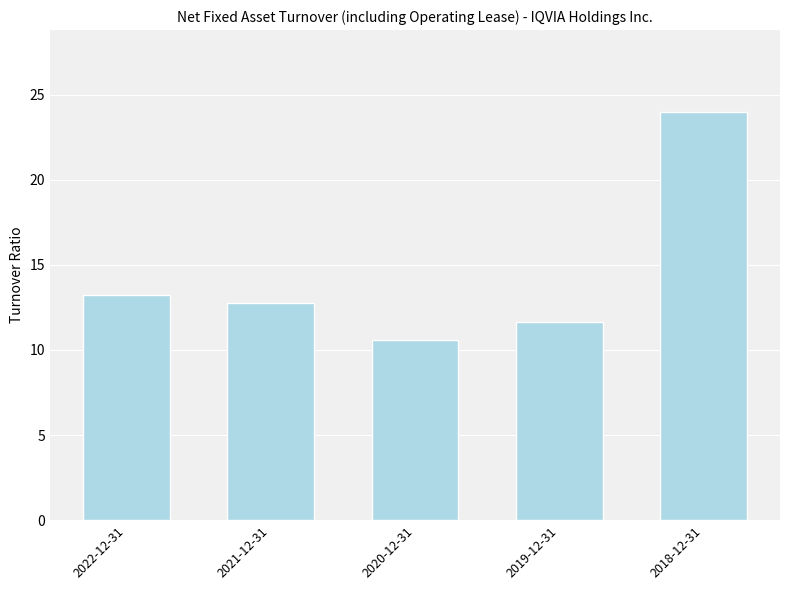

True or false: the data shows 7.8 at 2019-12-31.

False